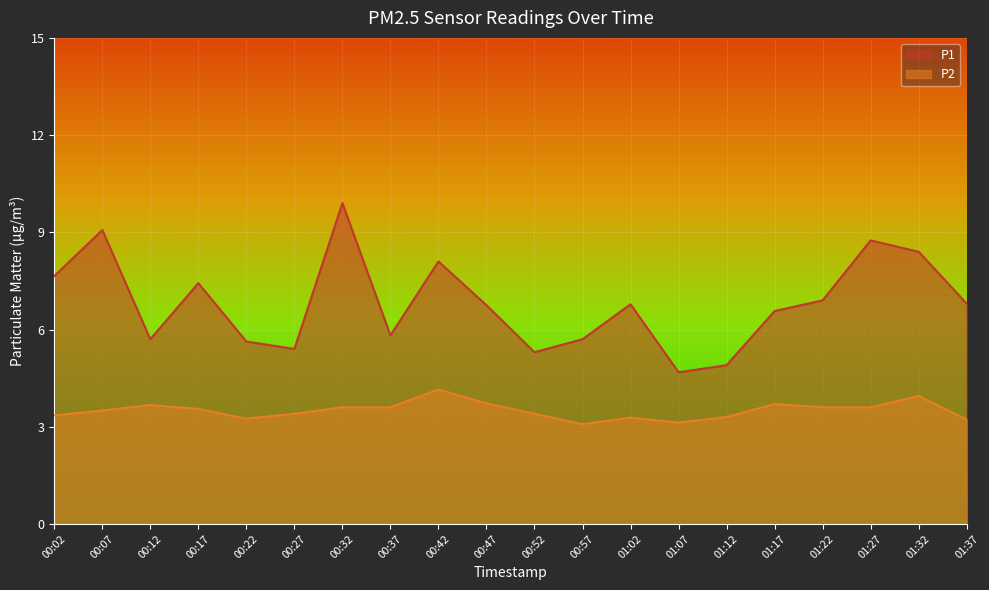

What is the difference between the second highest and minimum values in the P2 series?

0.9